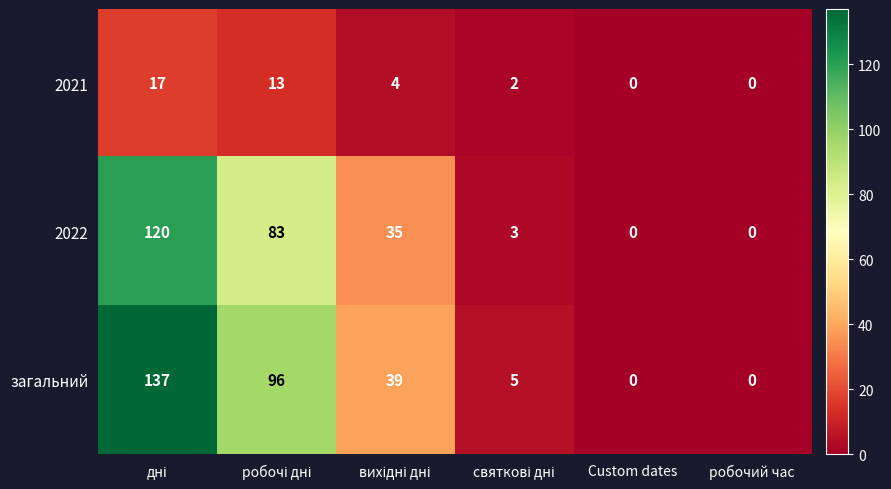

Which series has the largest total across all categories?

загальний